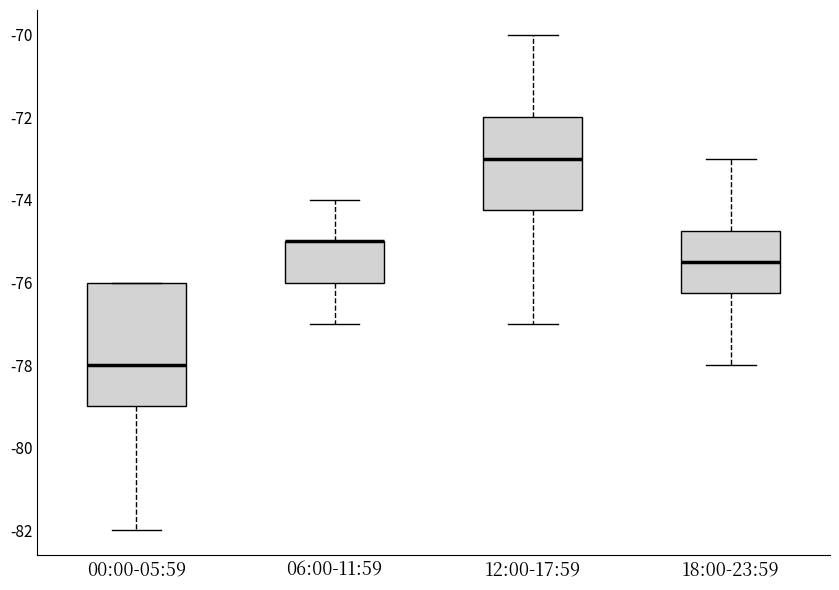

Reading left to right, transcribe this box plot: for each box, give where its median line is, the range the box spans, and where its two whiskers end, as read against the y-axis. The values are not printed on the chart, so give them approximately, as read against the axis.

00:00-05:59: median -78.0, box -79.0 to -76.0, whiskers -82.0 to -76.0
06:00-11:59: median -75.0 (drawn on the box's upper edge), box -76.0 to -75.0, whiskers -77.0 to -74.0
12:00-17:59: median -73.0, box -74.2 to -72.0, whiskers -77.0 to -70.0
18:00-23:59: median -75.4, box -76.2 to -74.8, whiskers -78.0 to -73.0